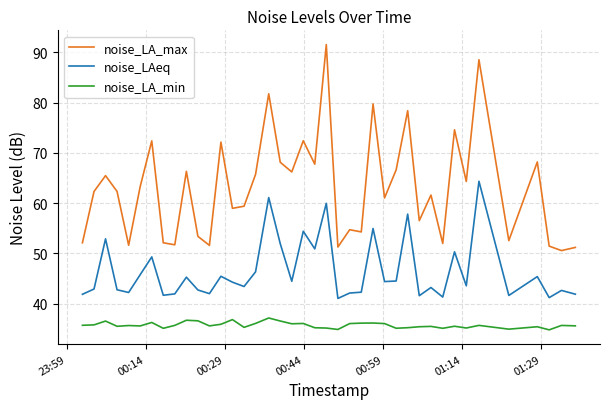

True or false: noise_LAeq and noise_LA_min cross at least once.

False